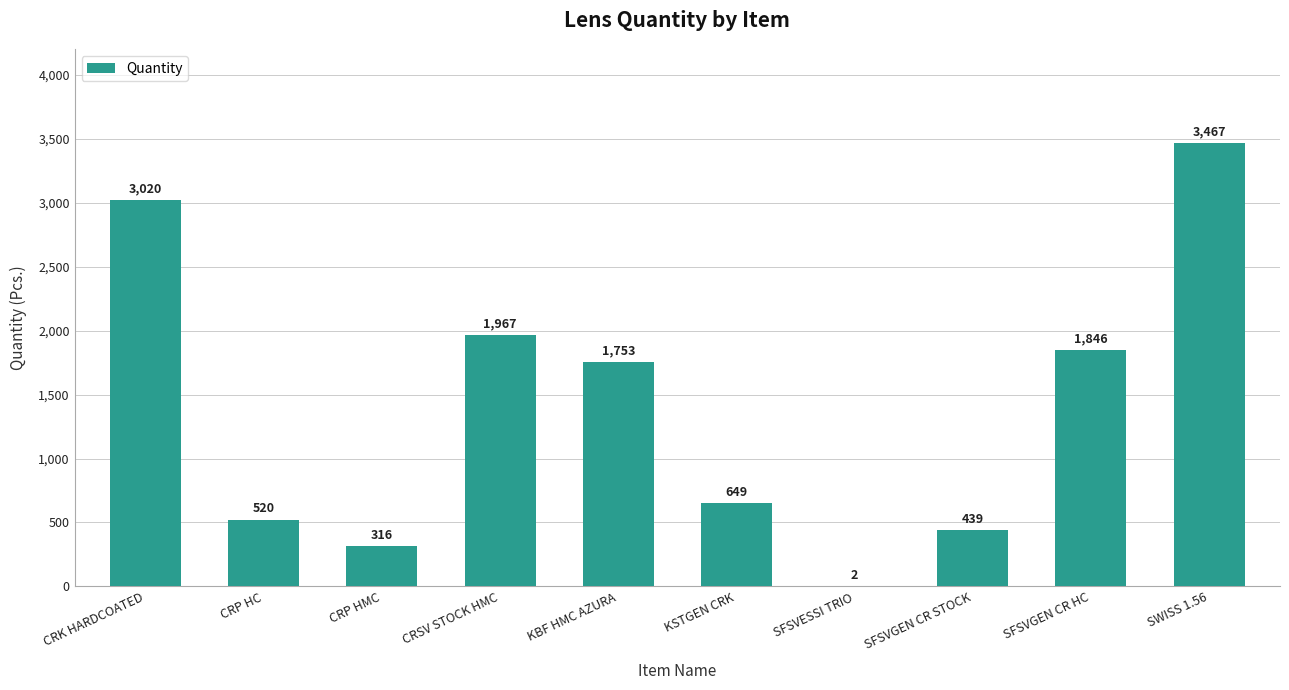

Read the value at KSTGEN CRK, to the nearest 10.

650